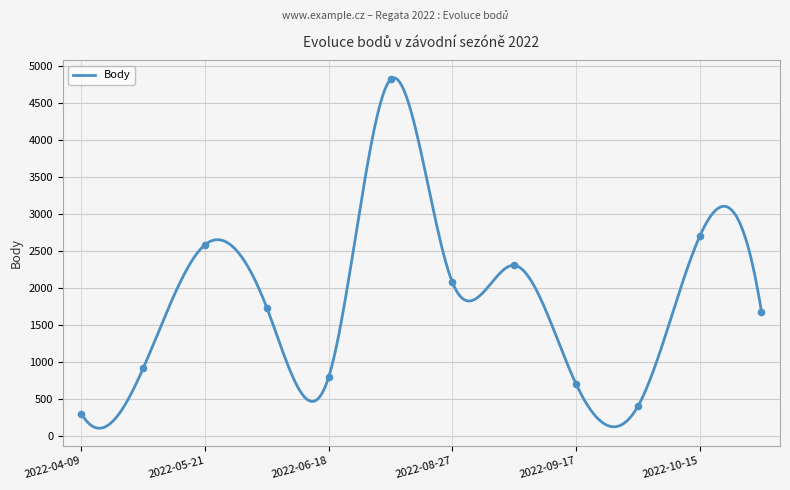

What is the change in value from 2022-04-09 to 2022-06-18?

+497